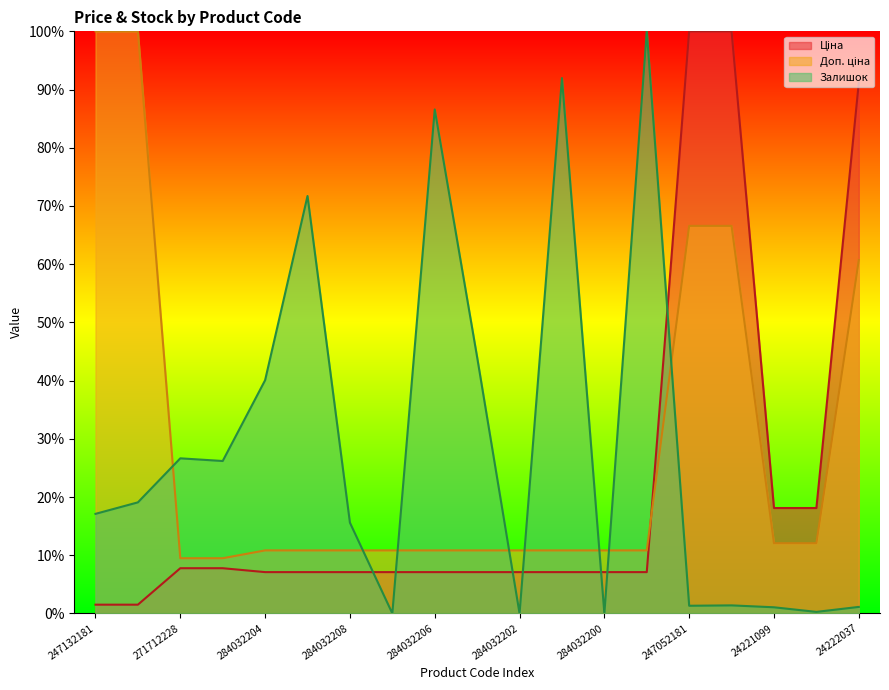

What is the difference between the highest and lowest values at 24221043?

0.2